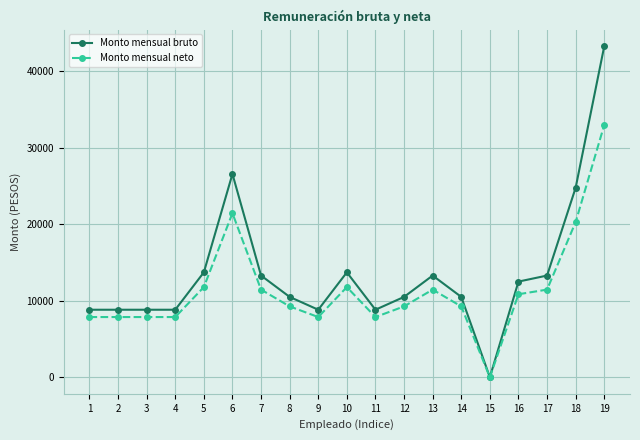

Rank the series at 11 from highest to lowest value.

Monto mensual bruto, Monto mensual neto